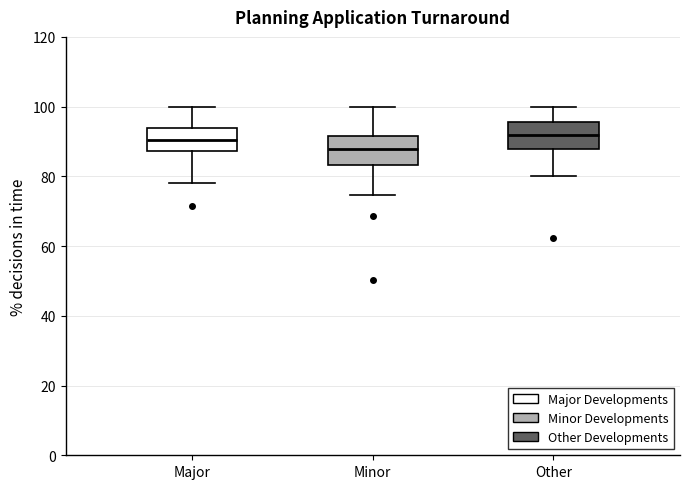

Which box's median line is the lowest?

Minor